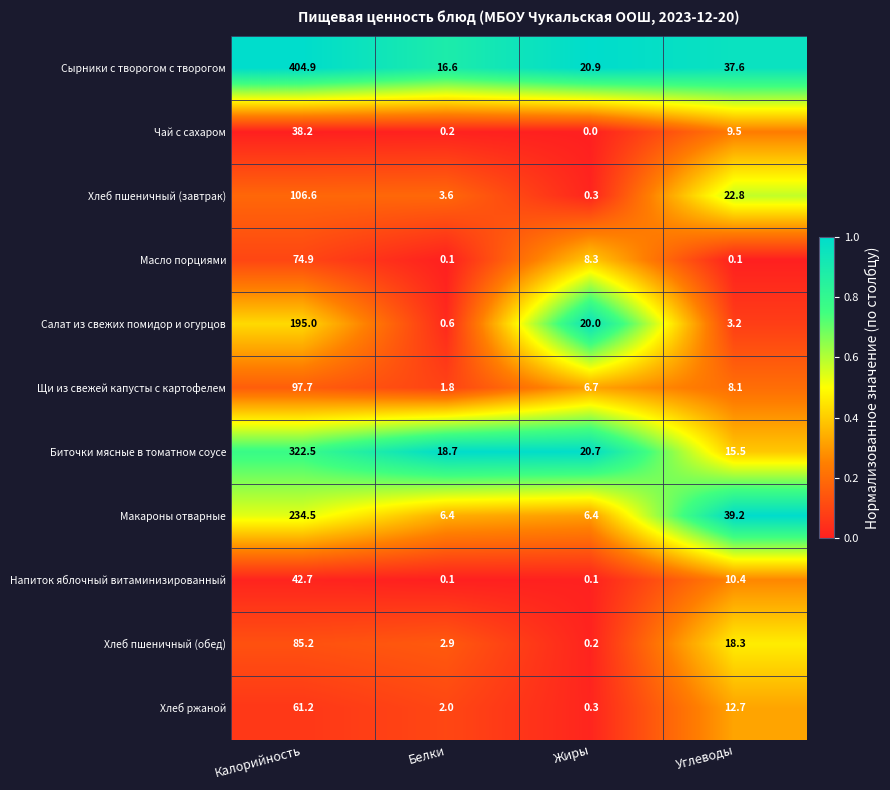

What is the sum of the Макароны отварные values at Калорийность and Жиры?

240.9